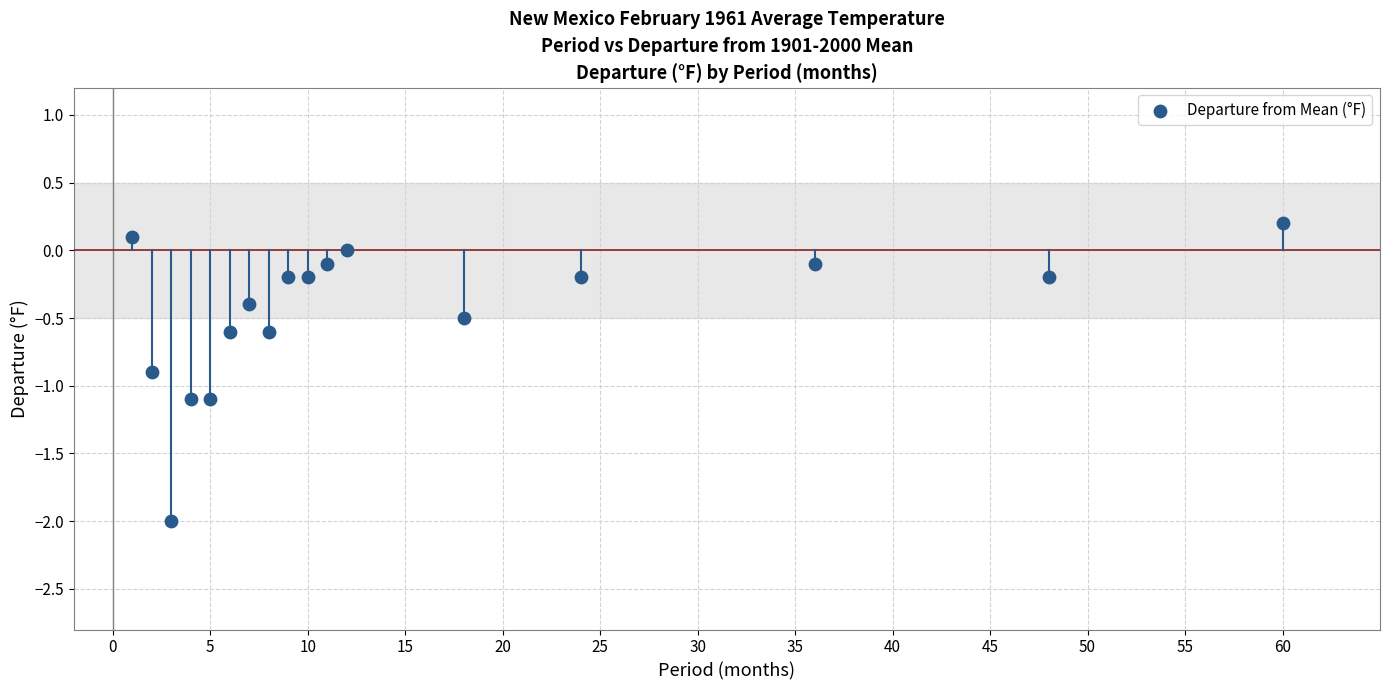

What is the range of Y values (max minus min)?

2.2